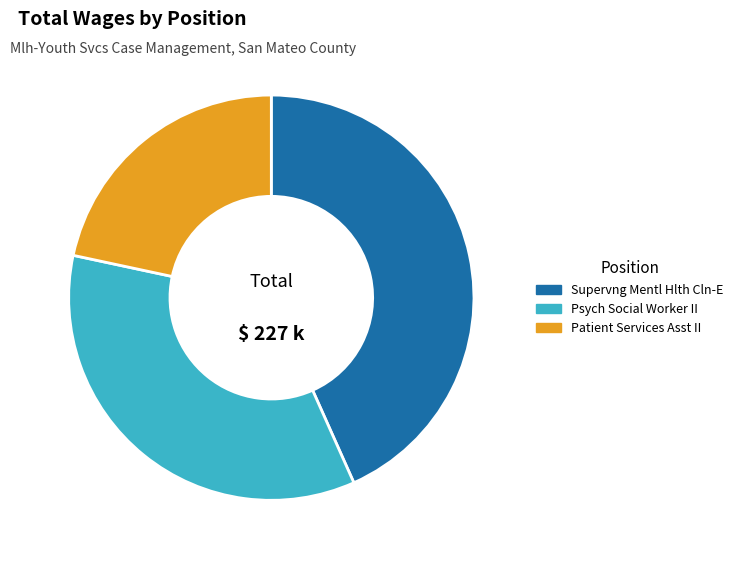

Is it true that Psych Social Worker II is 35% of the pie?

True